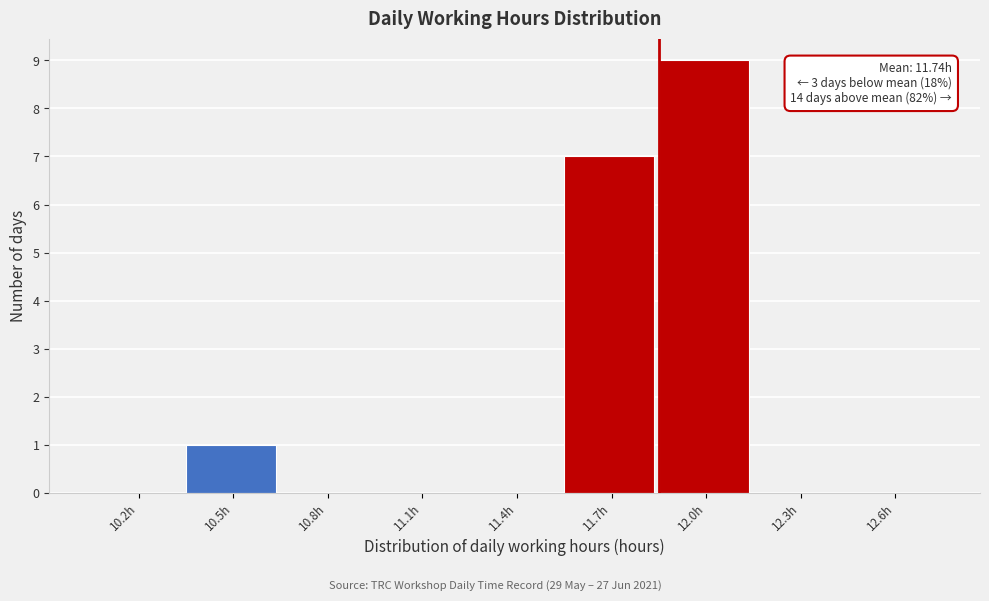

Reading right to left, what are all the values shown in this chart?

12.6h=0	12.3h=0	12.0h=9	11.7h=7	11.4h=0	11.1h=0	10.8h=0	10.5h=1	10.2h=0